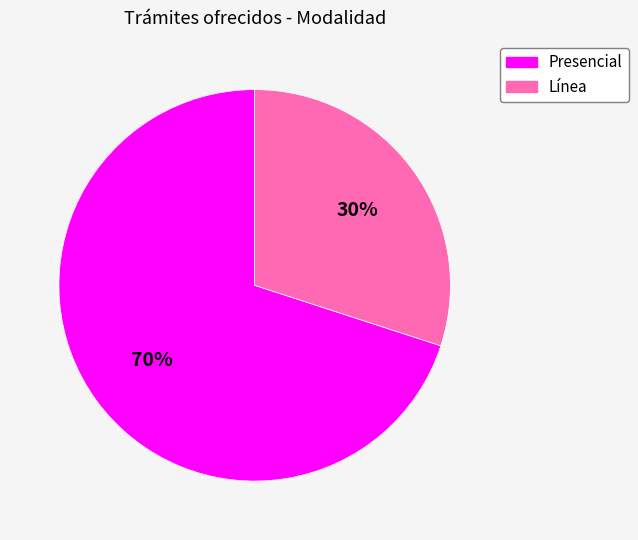

What is the ratio of the value at Presencial to the value at Línea?

2.3